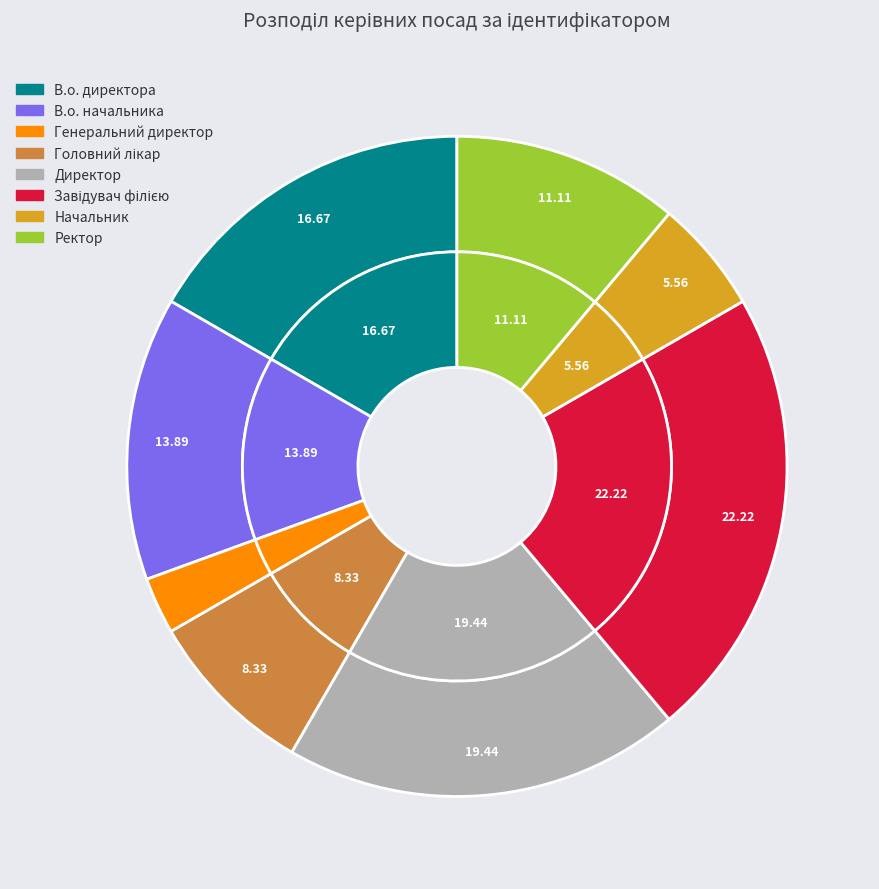

Which has a higher value, Начальник or Головний лікар?

Головний лікар